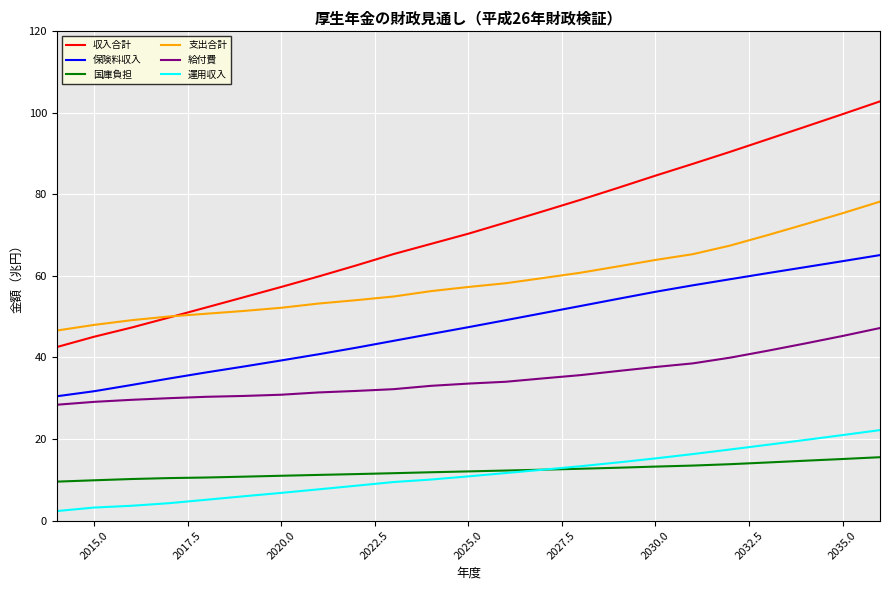

Rank the series by their maximum value, from lowest to highest.

国庫負担, 運用収入, 給付費, 保険料収入, 支出合計, 収入合計